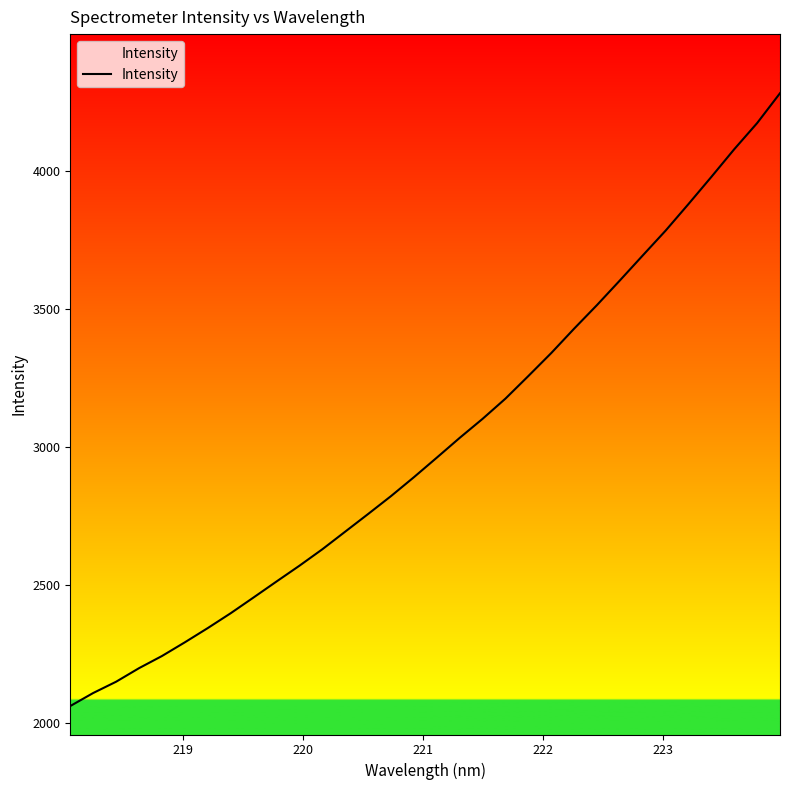

How many series are shown in this chart?

1